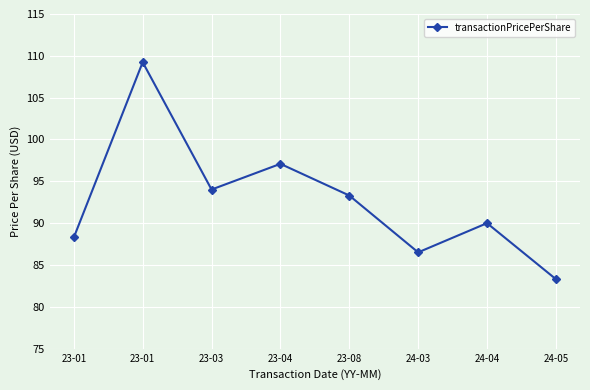

Count the number of values greater than 93.

4